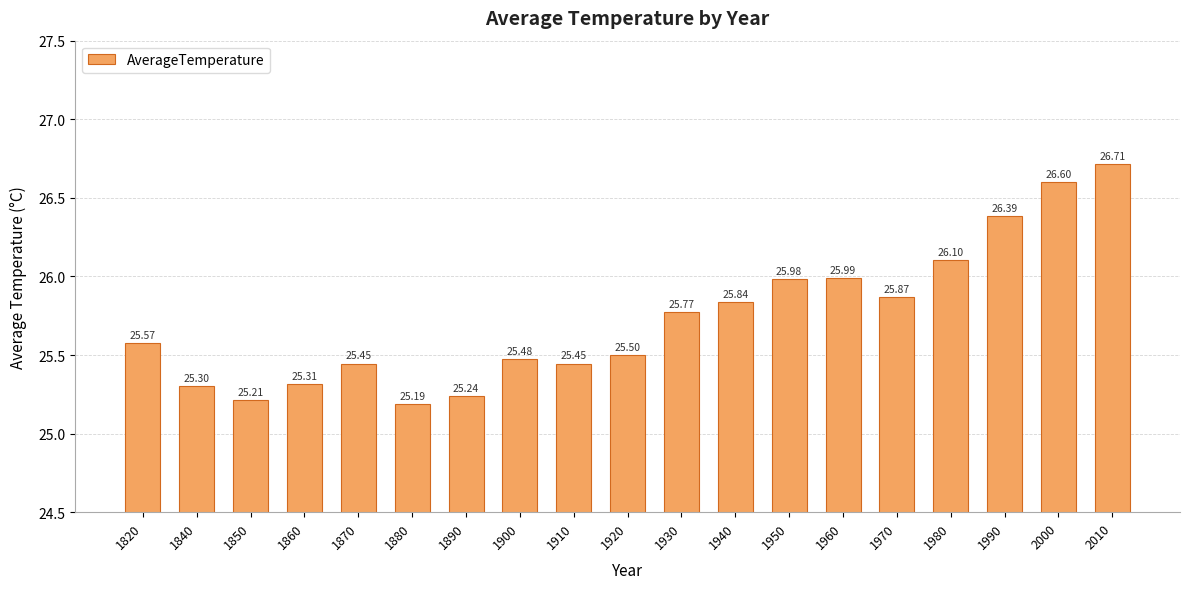

What is the average value?

25.7